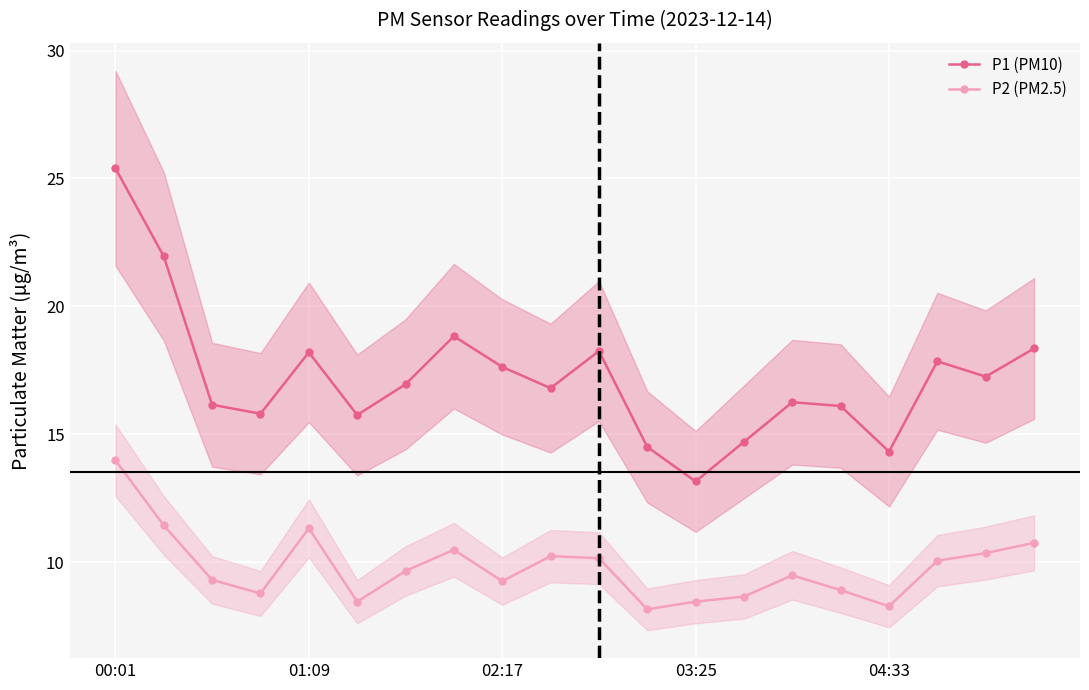

Does the chart display data point markers on the line(s)?

Yes